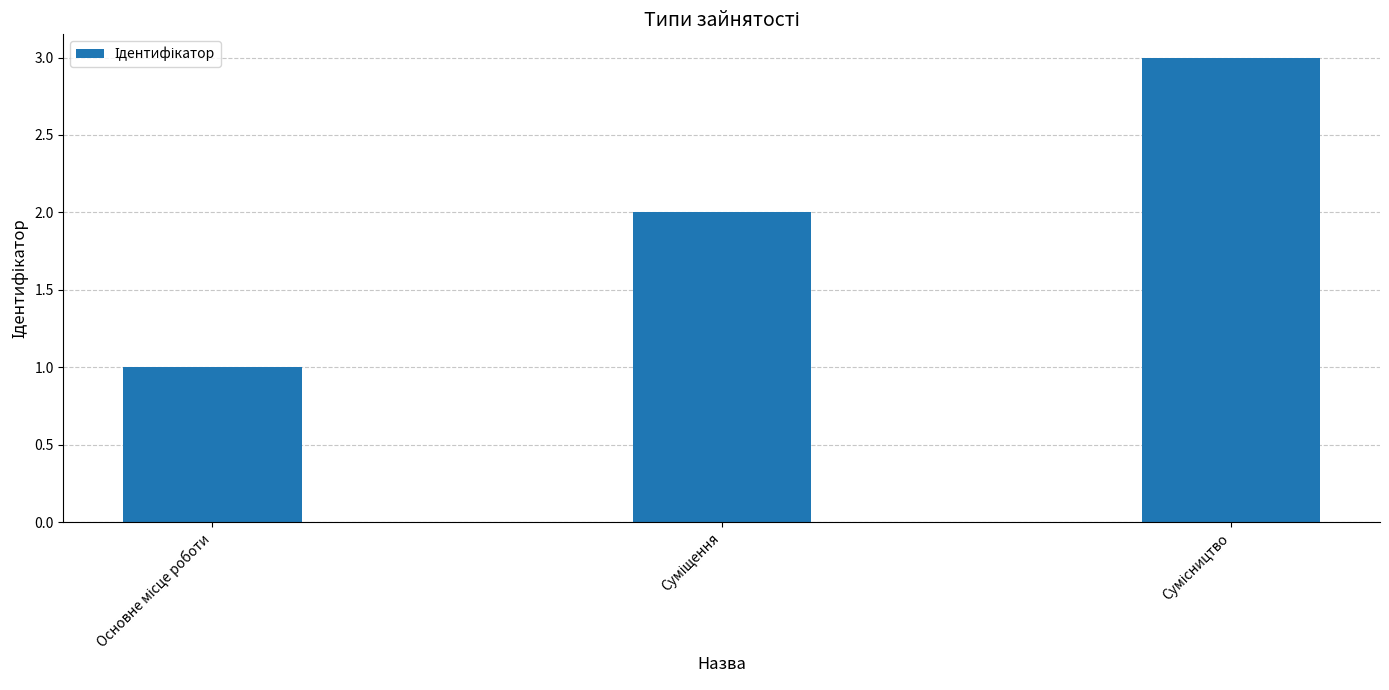

What is the maximum value shown in the chart?

3